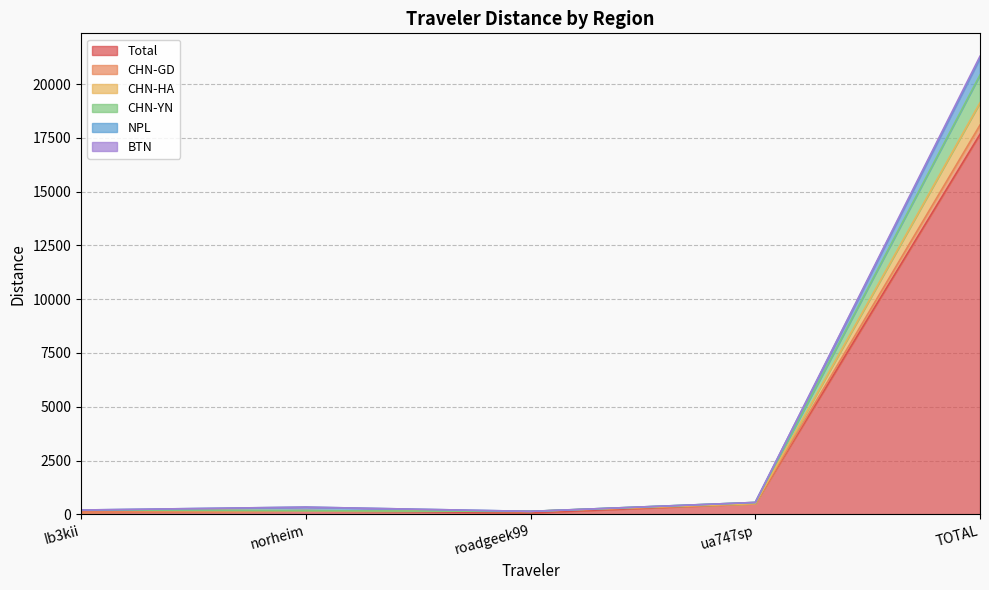

What is the maximum value for Total?

17667.3